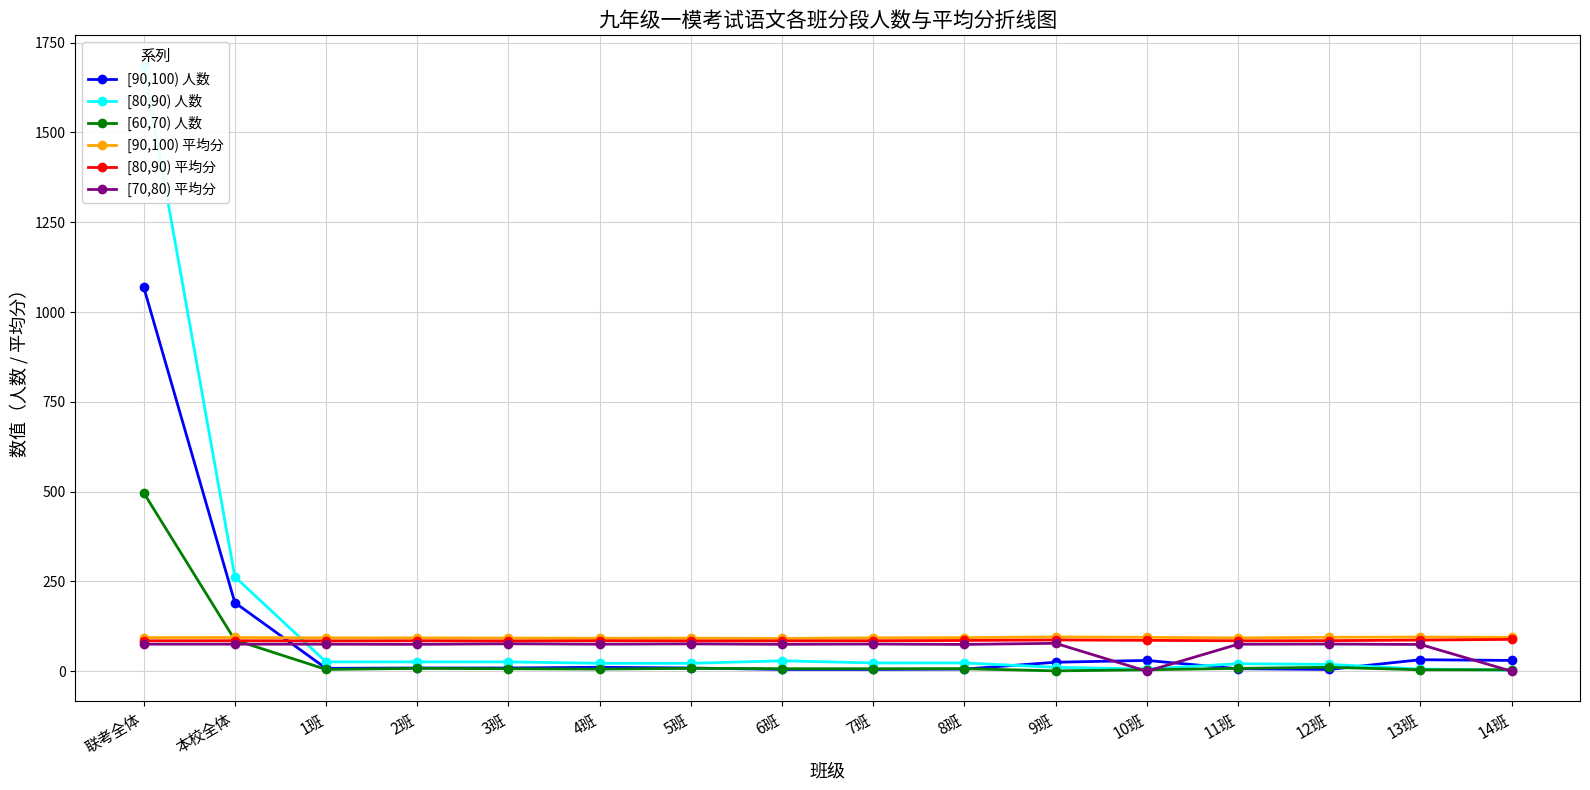

Is the value of [90,100) 人数 at 6班 greater than the value of [70,80) 平均分 at 10班?

Yes